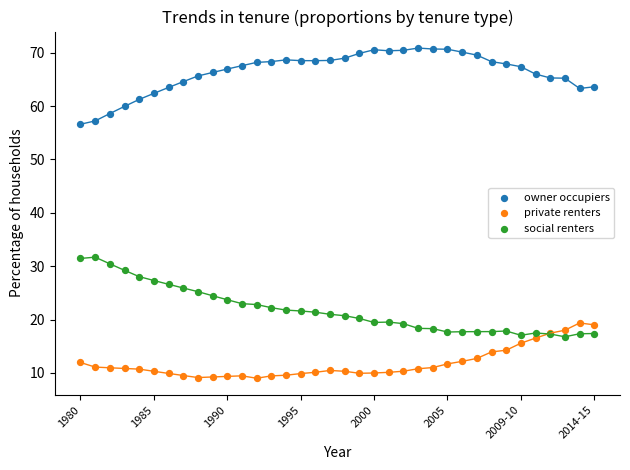

Which series reaches the minimum Y coordinate?

private renters